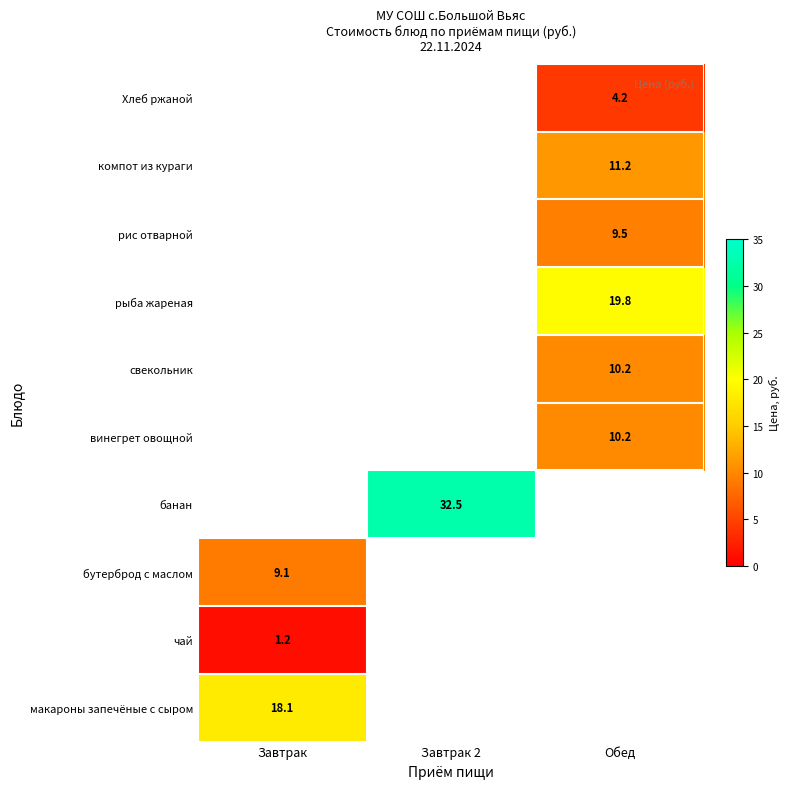

True or false: винегрет овощной has a value of 10.2 at Обед.

True